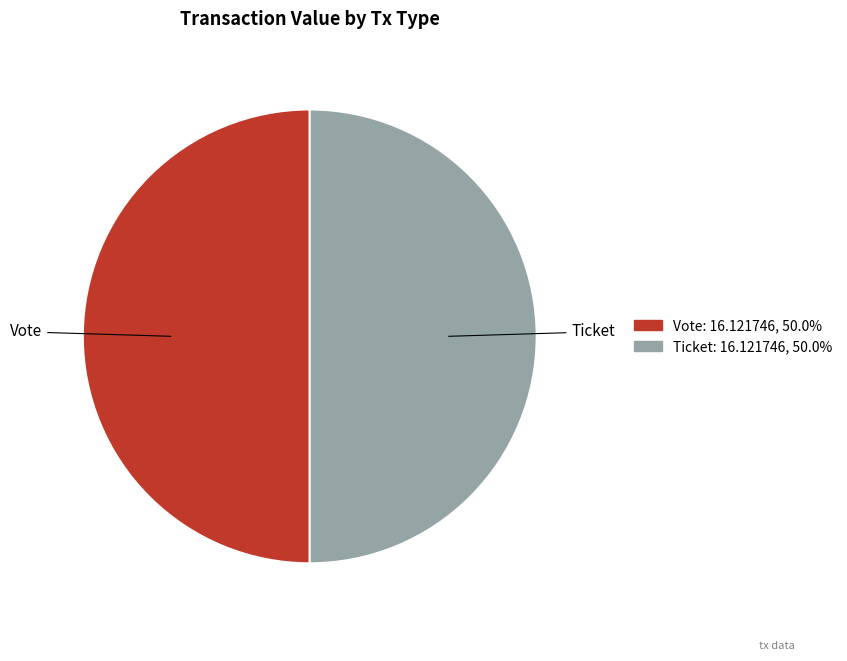

How many segments does this pie chart have?

2